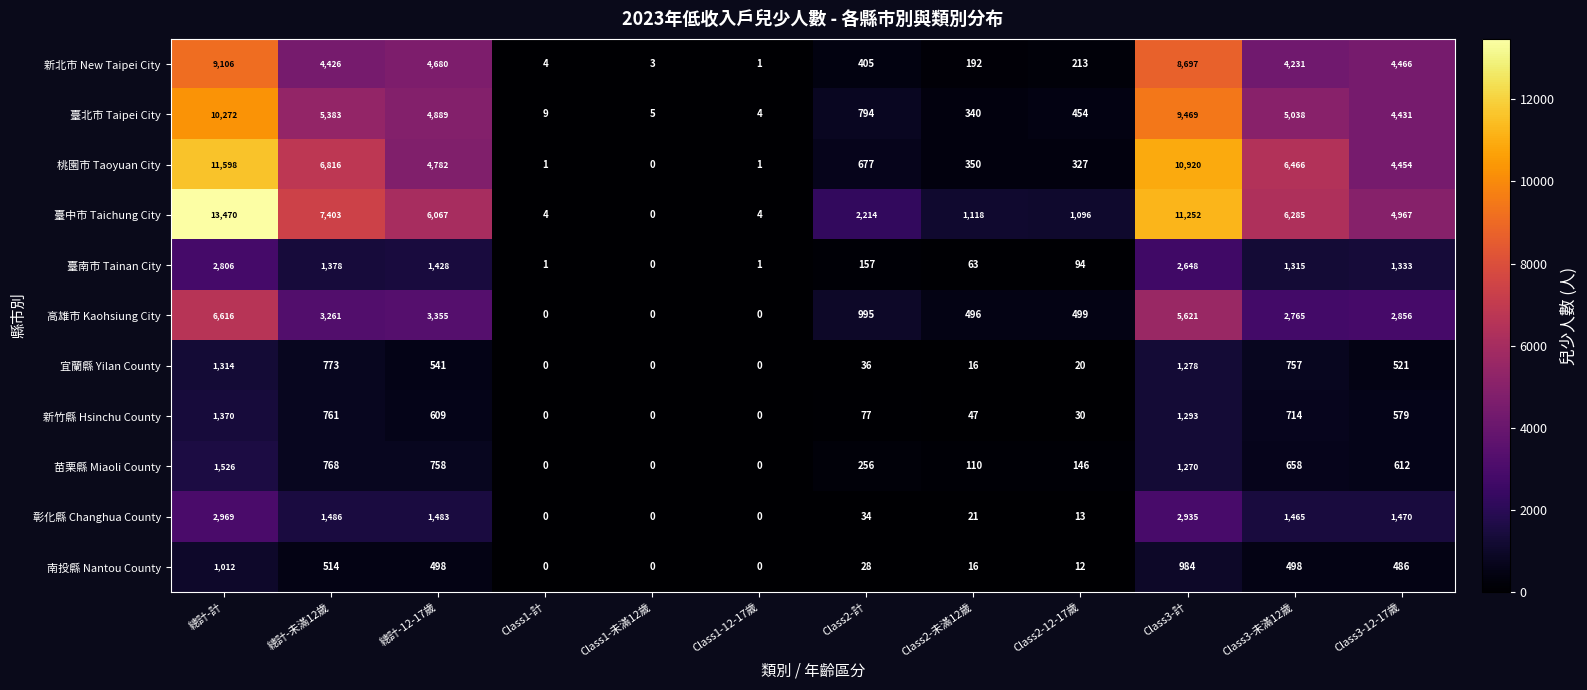

The 南投縣 Nantou County series shows 486 at Class3-12-17歲. True or false?

True